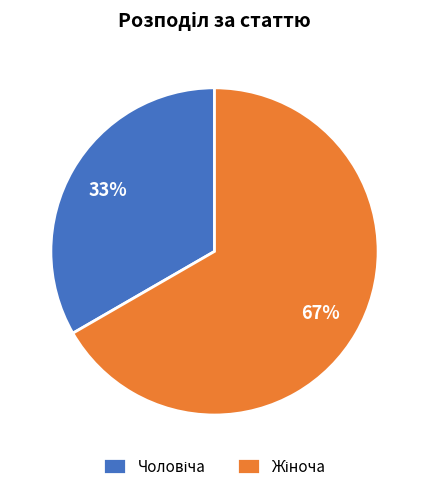

Does any single category account for the majority?

Yes